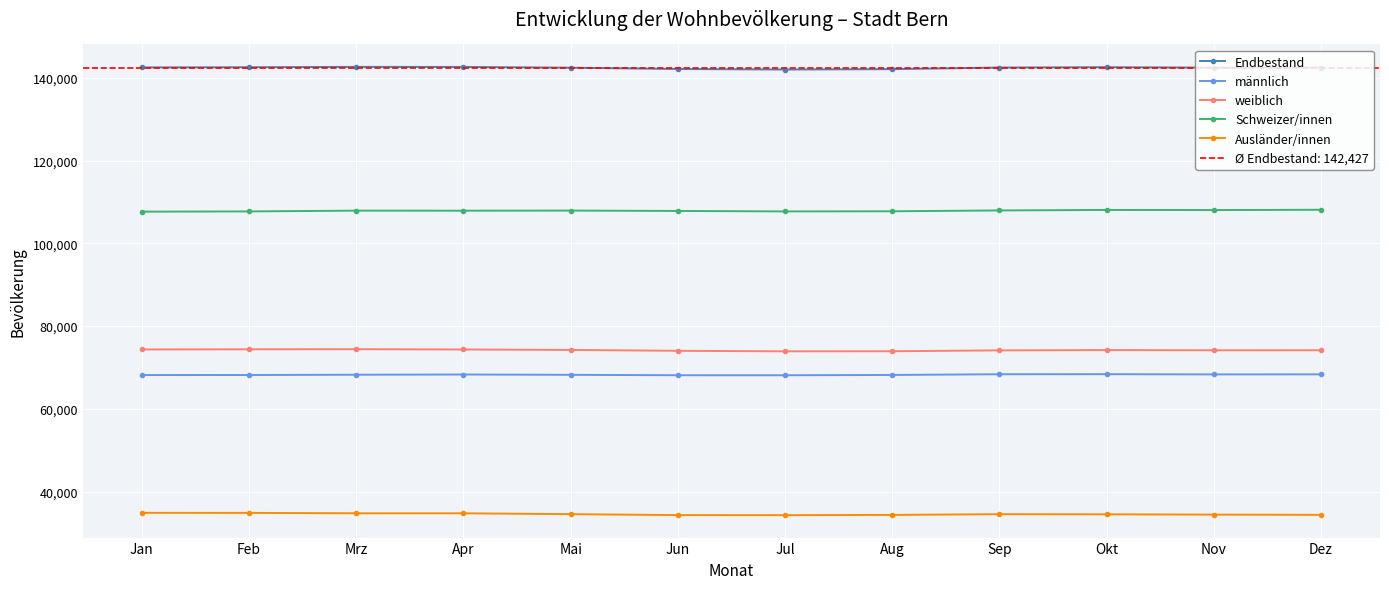

At which label does weiblich first exceed 74202?

Jan